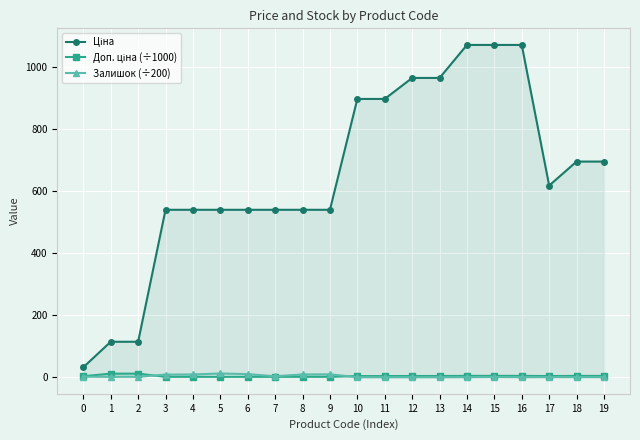

How many intersections are there between Залишок (÷200) and Доп. ціна (÷1000)?

2